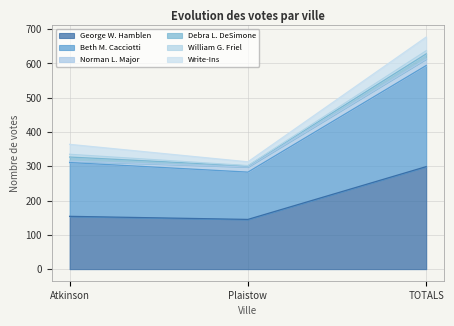

What position from the left is Atkinson?

1